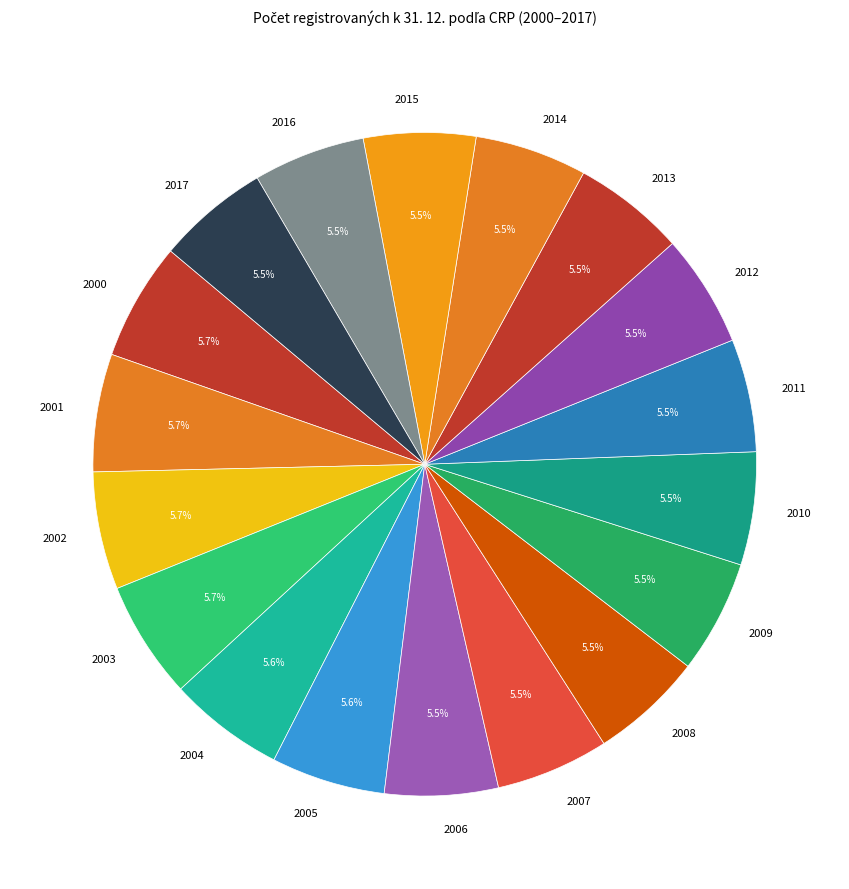

Does 2011 represent more than half of the total?

No